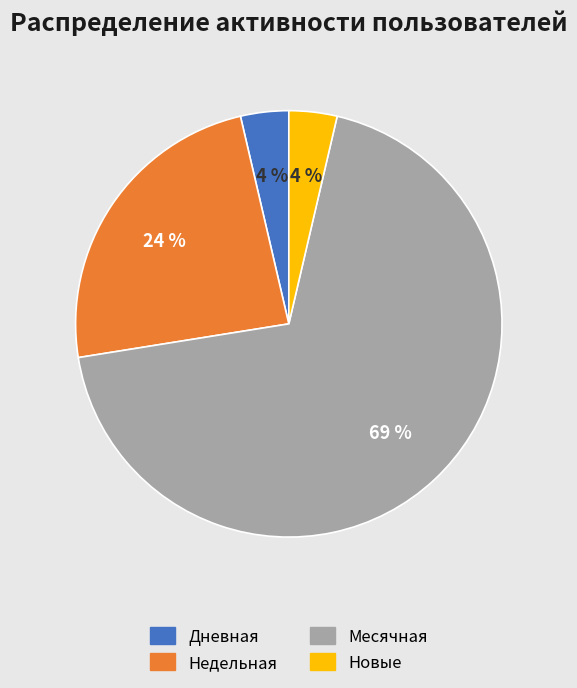

What is the ratio of the value at Дневная to the value at Недельная?

0.2